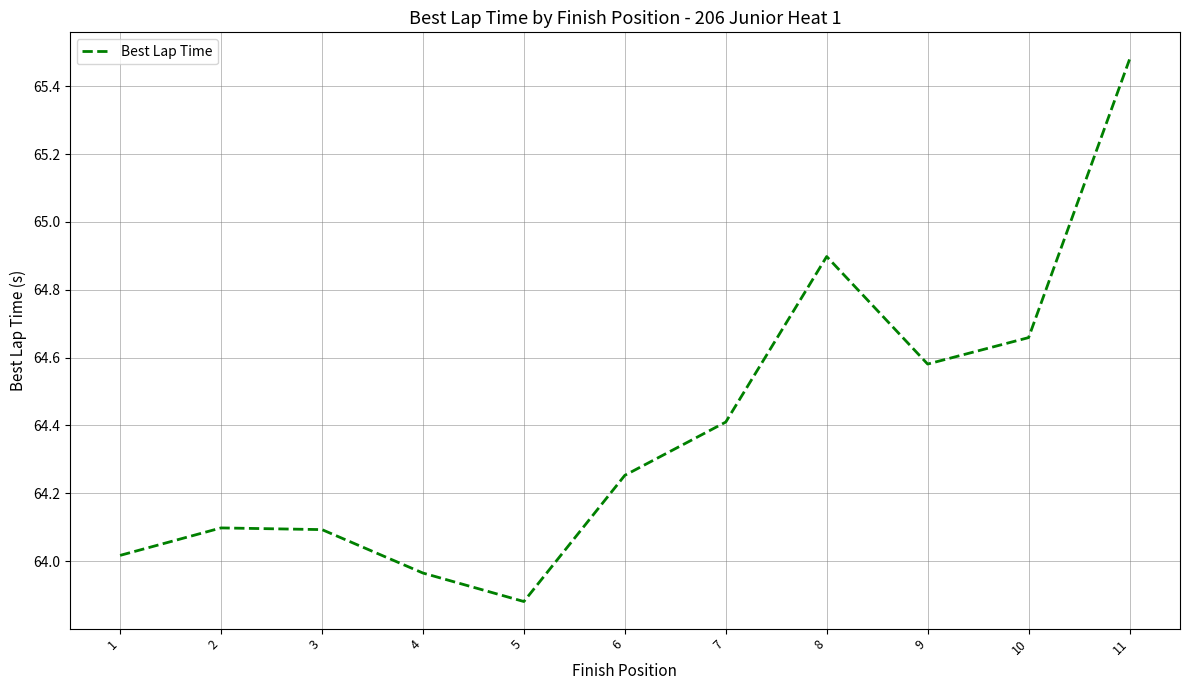

The value at 8 is 64.9. True or false?

True